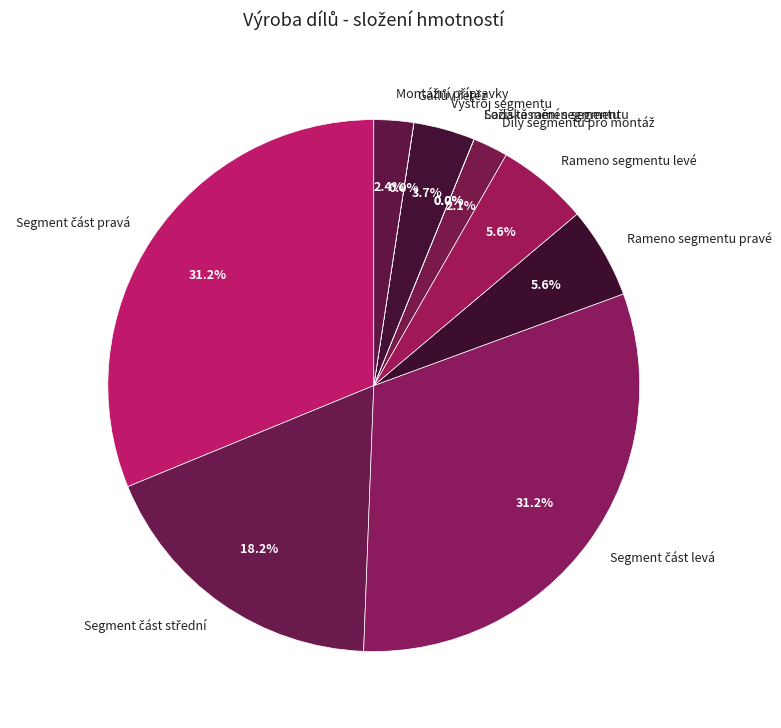

Is there a majority slice in this chart?

No